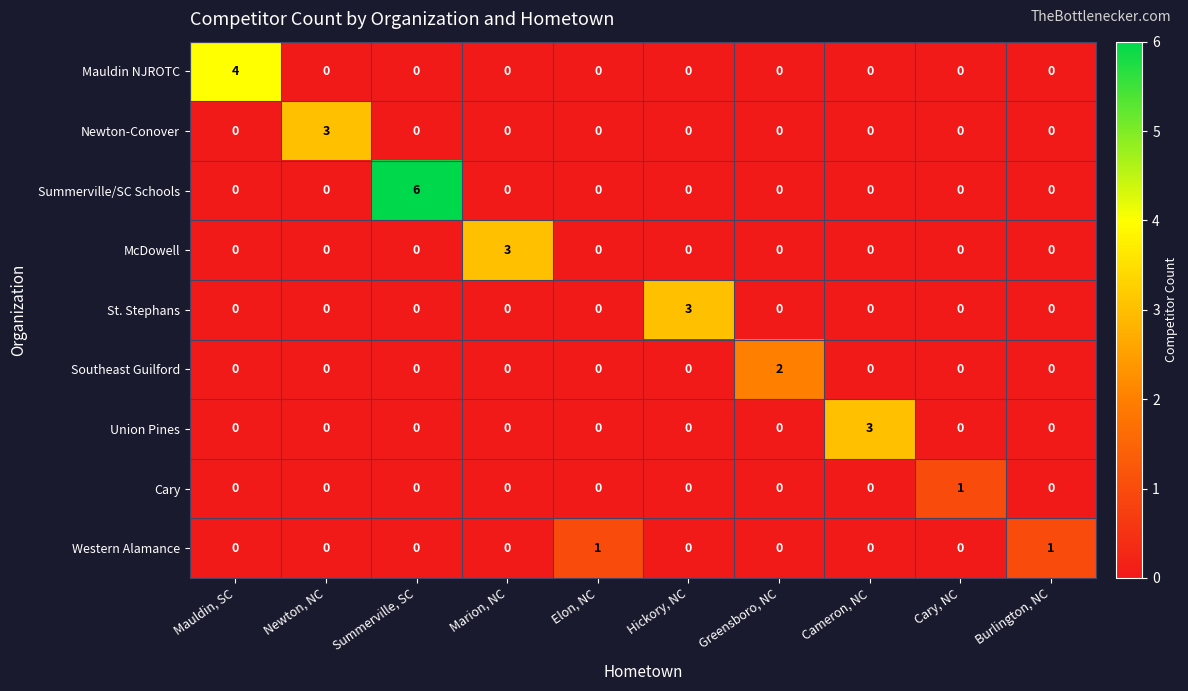

True or false: Summerville/SC Schools has a value of -3 at Newton, NC.

False